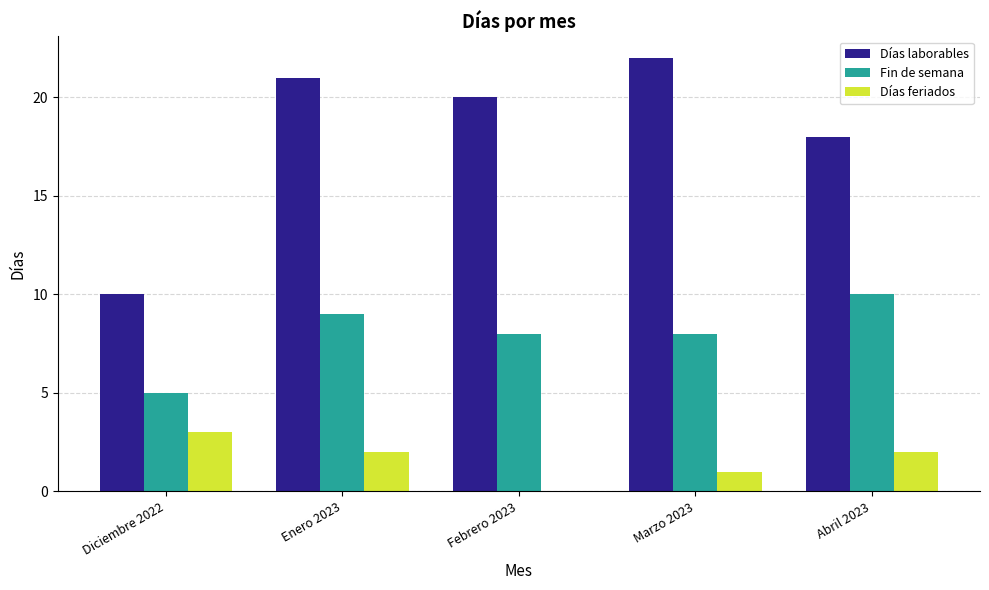

How many data points does each series have?

5